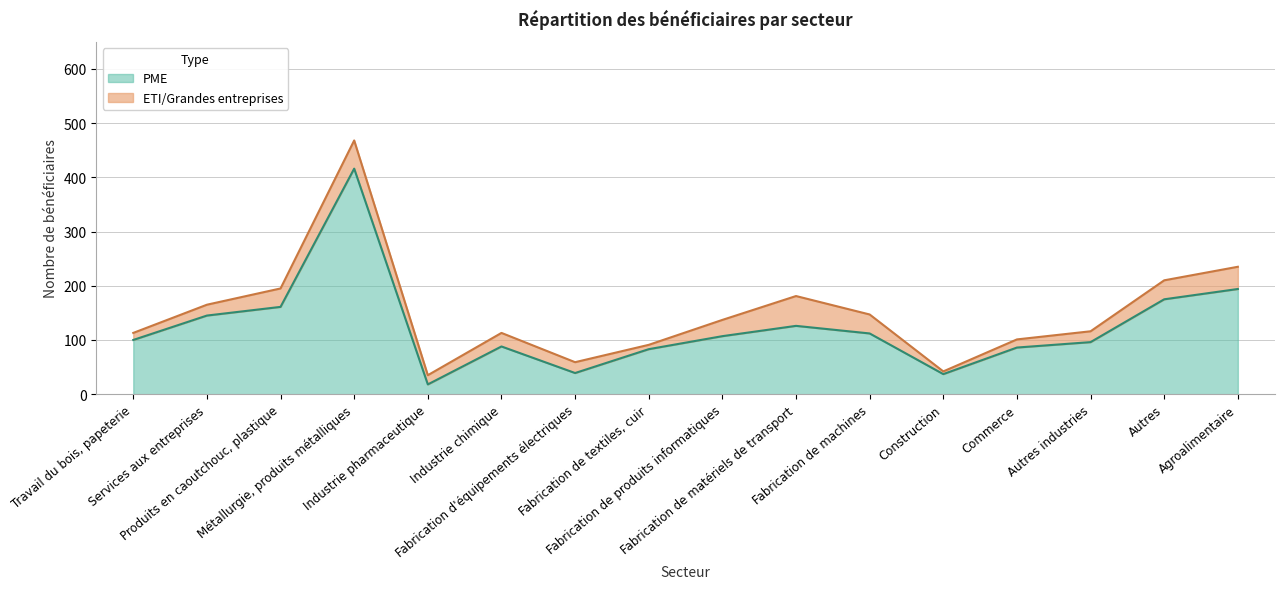

True or false: the data shows 37 at Travail du bois, papeterie.

False